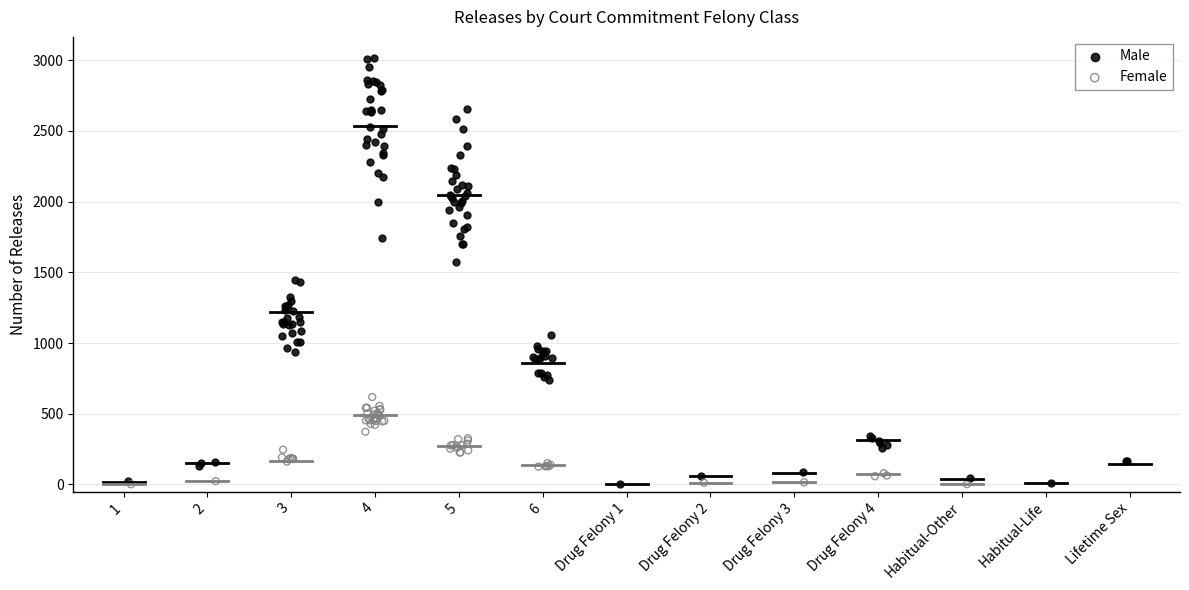

Which series reaches the maximum Y coordinate?

Male